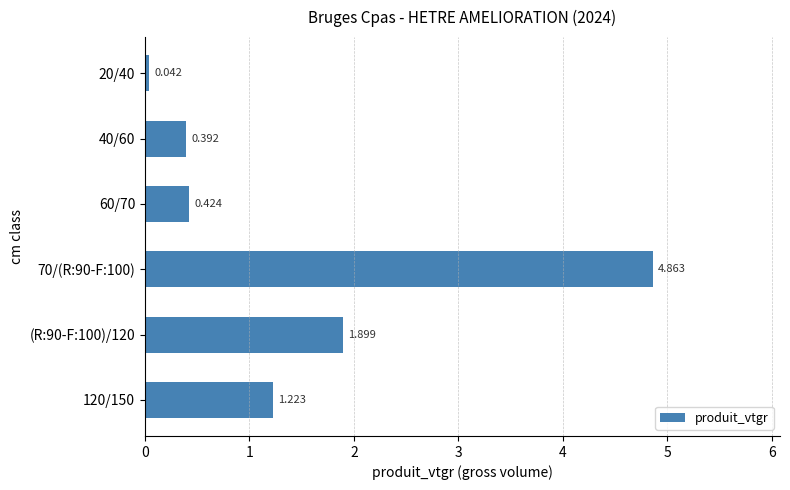

Does the chart contain any negative values?

No